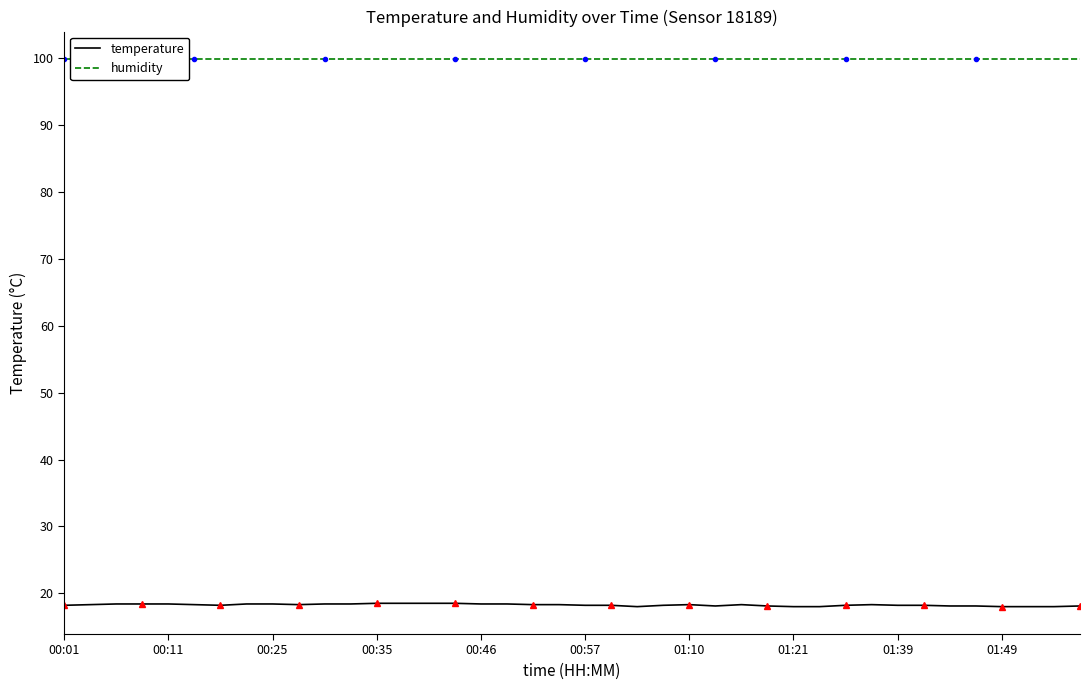

True or false: humidity and temperature intersect in this chart.

False